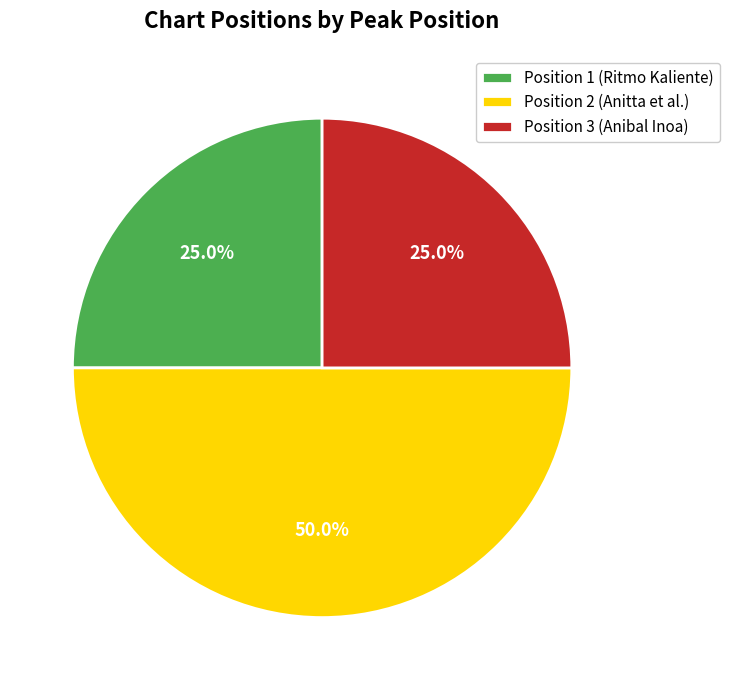

To the nearest percent, what is the average slice percentage?

33%